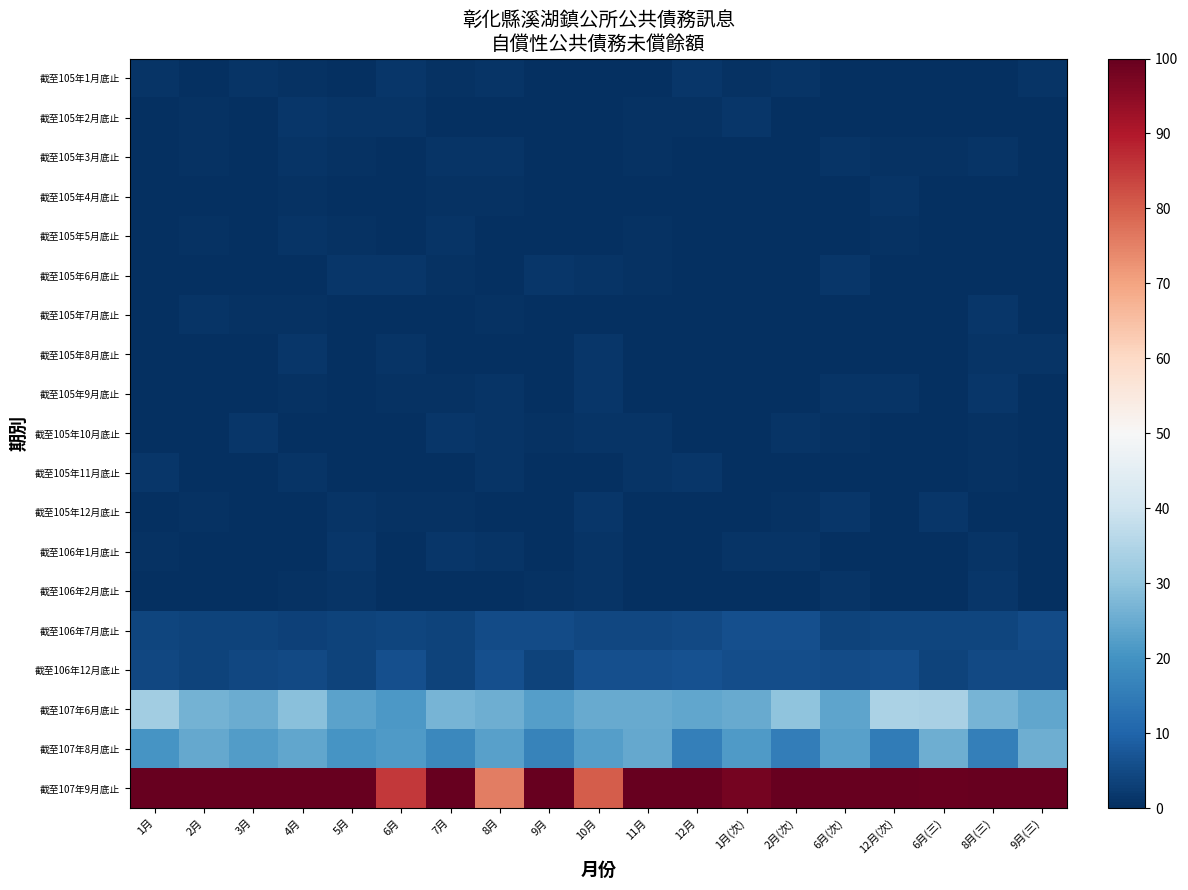

Reading left to right, what are all the values shown in this chart?

截至105年1月底止: 1月=0.8	2月=0.0	3月=1.1	4月=0.6	5月=0.0	6月=1.4	7月=0.8	8月=0.8	9月=0.0	10月=0.0	11月=0.0	12月=1.3	1月(次)=0.4	2月(次)=0.9	6月(次)=0.0	12月(次)=0.0	6月(三)=0.2	8月(三)=0.0	9月(三)=1.0
截至105年2月底止: 1月=0.4	2月=0.8	3月=0.0	4月=1.4	5月=1.2	6月=0.8	7月=0.0	8月=0.0	9月=0.0	10月=0.0	11月=0.5	12月=0.7	1月(次)=1.4	2月(次)=0.0	6月(次)=0.0	12月(次)=0.0	6月(三)=0.0	8月(三)=0.0	9月(三)=0.0
截至105年3月底止: 1月=0.0	2月=0.5	3月=0.0	4月=1.0	5月=0.6	6月=0.0	7月=1.0	8月=0.9	9月=0.0	10月=0.0	11月=0.5	12月=0.0	1月(次)=0.0	2月(次)=0.0	6月(次)=0.8	12月(次)=0.5	6月(三)=0.6	8月(三)=0.8	9月(三)=0.0
截至105年4月底止: 1月=0.2	2月=0.0	3月=0.0	4月=0.5	5月=0.0	6月=0.2	7月=0.8	8月=0.4	9月=0.2	10月=0.2	11月=0.0	12月=0.0	1月(次)=0.0	2月(次)=0.0	6月(次)=0.0	12月(次)=1.0	6月(三)=0.0	8月(三)=0.0	9月(三)=0.0
截至105年5月底止: 1月=0.0	2月=0.5	3月=0.2	4月=0.8	5月=0.5	6月=0.0	7月=0.9	8月=0.0	9月=0.0	10月=0.0	11月=0.7	12月=0.0	1月(次)=0.0	2月(次)=0.0	6月(次)=0.0	12月(次)=0.6	6月(三)=0.0	8月(三)=0.0	9月(三)=0.0
截至105年6月底止: 1月=0.4	2月=0.0	3月=0.0	4月=0.0	5月=1.4	6月=1.2	7月=0.6	8月=0.0	9月=1.4	10月=0.8	11月=0.6	12月=0.0	1月(次)=0.0	2月(次)=0.0	6月(次)=1.2	12月(次)=0.0	6月(三)=0.0	8月(三)=0.0	9月(三)=0.2
截至105年7月底止: 1月=0.0	2月=1.0	3月=0.8	4月=0.6	5月=0.0	6月=0.4	7月=0.2	8月=0.4	9月=0.0	10月=0.0	11月=0.0	12月=0.0	1月(次)=0.0	2月(次)=0.0	6月(次)=0.0	12月(次)=0.3	6月(三)=0.0	8月(三)=1.2	9月(三)=0.2
截至105年8月底止: 1月=0.0	2月=0.3	3月=0.0	4月=1.3	5月=0.0	6月=0.8	7月=0.0	8月=0.0	9月=0.0	10月=1.3	11月=0.2	12月=0.0	1月(次)=0.0	2月(次)=0.0	6月(次)=0.1	12月(次)=0.0	6月(三)=0.0	8月(三)=1.0	9月(三)=1.2
截至105年9月底止: 1月=0.0	2月=0.2	3月=0.0	4月=0.5	5月=0.0	6月=0.5	7月=0.7	8月=0.8	9月=0.0	10月=1.2	11月=0.0	12月=0.0	1月(次)=0.2	2月(次)=0.0	6月(次)=1.0	12月(次)=0.9	6月(三)=0.0	8月(三)=1.3	9月(三)=0.0
截至105年10月底止: 1月=0.0	2月=0.0	3月=1.3	4月=0.0	5月=0.0	6月=0.0	7月=1.4	8月=1.2	9月=0.7	10月=1.1	11月=1.2	12月=0.1	1月(次)=0.0	2月(次)=0.8	6月(次)=0.5	12月(次)=0.0	6月(三)=0.0	8月(三)=0.7	9月(三)=0.0
截至105年11月底止: 1月=1.3	2月=0.0	3月=0.0	4月=1.0	5月=0.0	6月=0.0	7月=0.3	8月=1.1	9月=0.0	10月=0.0	11月=0.8	12月=1.4	1月(次)=0.0	2月(次)=0.0	6月(次)=0.0	12月(次)=0.0	6月(三)=0.0	8月(三)=0.5	9月(三)=0.0
截至105年12月底止: 1月=0.0	2月=0.6	3月=0.2	4月=0.0	5月=0.9	6月=0.6	7月=0.7	8月=0.0	9月=0.0	10月=1.3	11月=0.0	12月=0.0	1月(次)=0.0	2月(次)=0.5	6月(次)=1.3	12月(次)=0.0	6月(三)=1.2	8月(三)=0.0	9月(三)=0.2
截至106年1月底止: 1月=0.4	2月=0.0	3月=0.0	4月=0.0	5月=1.4	6月=0.3	7月=1.3	8月=0.9	9月=0.0	10月=0.8	11月=0.0	12月=0.0	1月(次)=1.0	2月(次)=0.9	6月(次)=0.0	12月(次)=0.1	6月(三)=0.3	8月(三)=1.1	9月(三)=0.3
截至106年2月底止: 1月=0.0	2月=0.0	3月=0.0	4月=0.4	5月=1.1	6月=0.0	7月=0.0	8月=0.0	9月=0.7	10月=0.9	11月=0.0	12月=0.0	1月(次)=0.3	2月(次)=0.0	6月(次)=1.0	12月(次)=0.0	6月(三)=0.0	8月(三)=1.2	9月(三)=0.0
截至106年7月底止: 1月=4.3	2月=3.9	3月=3.8	4月=3.5	5月=3.6	6月=3.9	7月=3.6	8月=5.2	9月=5.4	10月=4.6	11月=4.4	12月=4.9	1月(次)=6.0	2月(次)=5.9	6月(次)=3.6	12月(次)=4.0	6月(三)=4.1	8月(三)=4.2	9月(三)=5.1
截至106年12月底止: 1月=4.6	2月=3.6	3月=4.5	4月=5.0	5月=3.7	6月=5.9	7月=3.6	8月=6.1	9月=3.7	10月=5.9	11月=6.1	12月=6.3	1月(次)=5.8	2月(次)=5.7	6月(次)=5.3	12月(次)=5.7	6月(三)=3.8	8月(三)=5.0	9月(三)=4.9
截至107年6月底止: 1月=32.7	2月=26.3	3月=25.1	4月=29.2	5月=23.2	6月=21.1	7月=26.6	8月=25.6	9月=22.6	10月=24.8	11月=24.8	12月=24.1	1月(次)=25.0	2月(次)=29.9	6月(次)=23.6	12月(次)=34.2	6月(三)=33.7	8月(三)=26.6	9月(三)=24.2
截至107年8月底止: 1月=20.6	2月=24.4	3月=22.0	4月=23.9	5月=20.6	6月=21.8	7月=17.6	8月=23.0	9月=16.6	10月=22.6	11月=24.6	12月=15.7	1月(次)=21.6	2月(次)=15.3	6月(次)=22.9	12月(次)=15.2	6月(三)=25.5	8月(三)=15.8	9月(三)=25.8
截至107年9月底止: 1月=118.1	2月=105.6	3月=117.0	4月=117.7	5月=126.8	6月=85.2	7月=105.4	8月=75.7	9月=107.0	10月=80.3	11月=103.9	12月=104.3	1月(次)=98.0	2月(次)=101.4	6月(次)=115.8	12月(次)=118.0	6月(三)=99.5	8月(三)=106.0	9月(三)=125.9